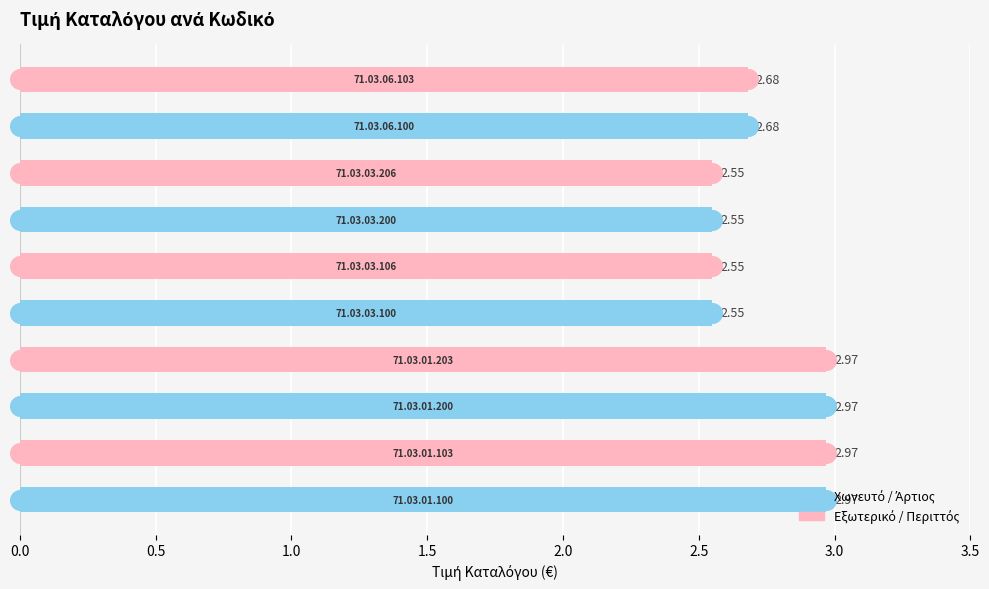

Approximately how many times larger is the value at 9 compared to 3.5?

1.1